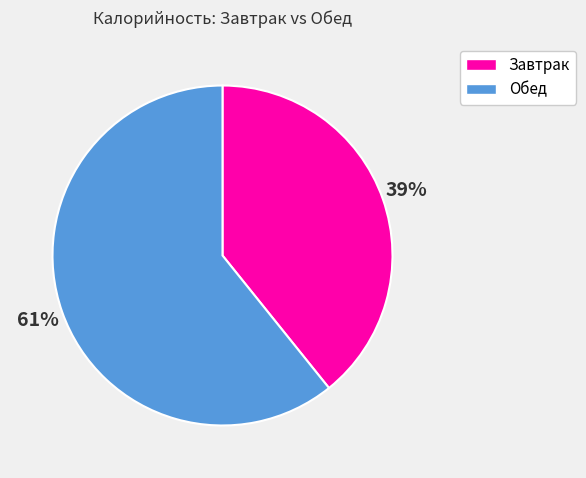

To the nearest percent, what is the average slice percentage?

50%